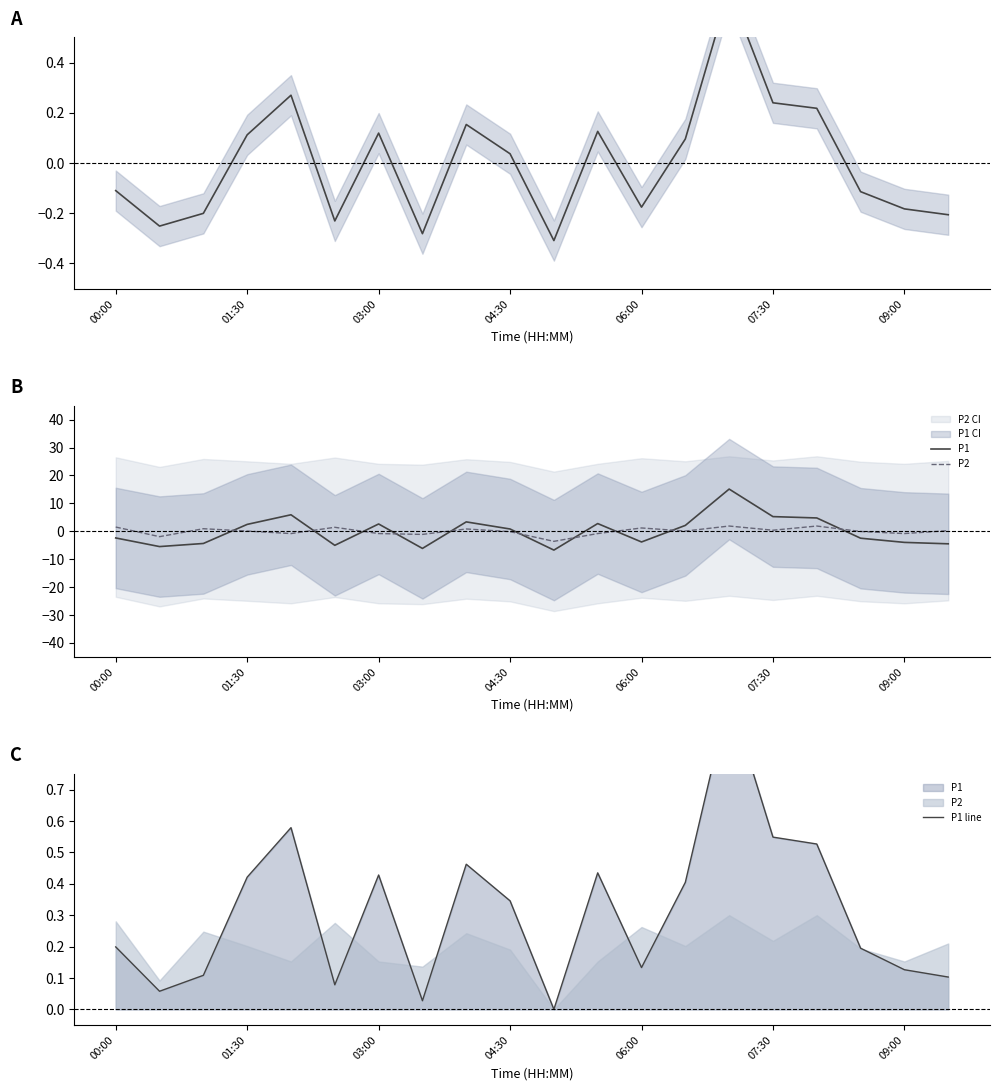

Reading left to right, list all the values displayed in this chart.

P1: -2.4	-5.5	-4.4	2.5	5.9	-5.0	2.6	-6.2	3.4	0.8	-6.8	2.8	-3.8	2.1	15.1	5.2	4.8	-2.5	-4.0	-4.5
P2: 1.5	-1.9	0.9	0.1	-0.8	1.4	-0.8	-1.1	0.8	-0.1	-3.6	-0.8	1.2	0.1	1.9	0.4	1.9	-0.1	-0.8	0.2
P1 line: 0.2	0.1	0.1	0.4	0.6	0.1	0.4	0.0	0.5	0.3	0.0	0.4	0.1	0.4	1.0	0.5	0.5	0.2	0.1	0.1